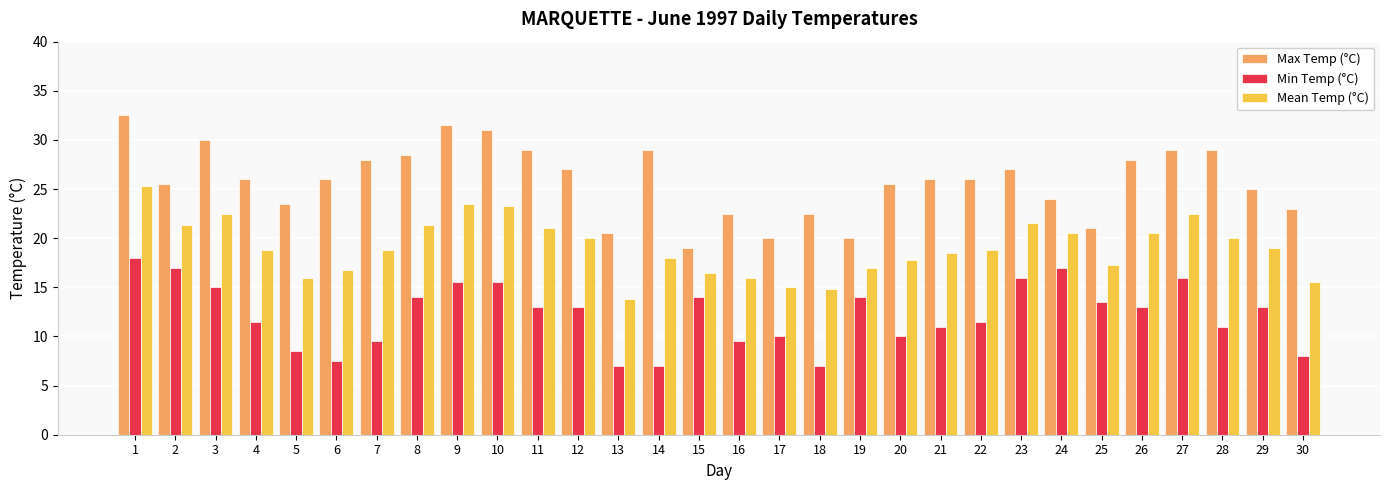

What is the sum of the Mean Temp (°C) values at 29 and 22?

37.8